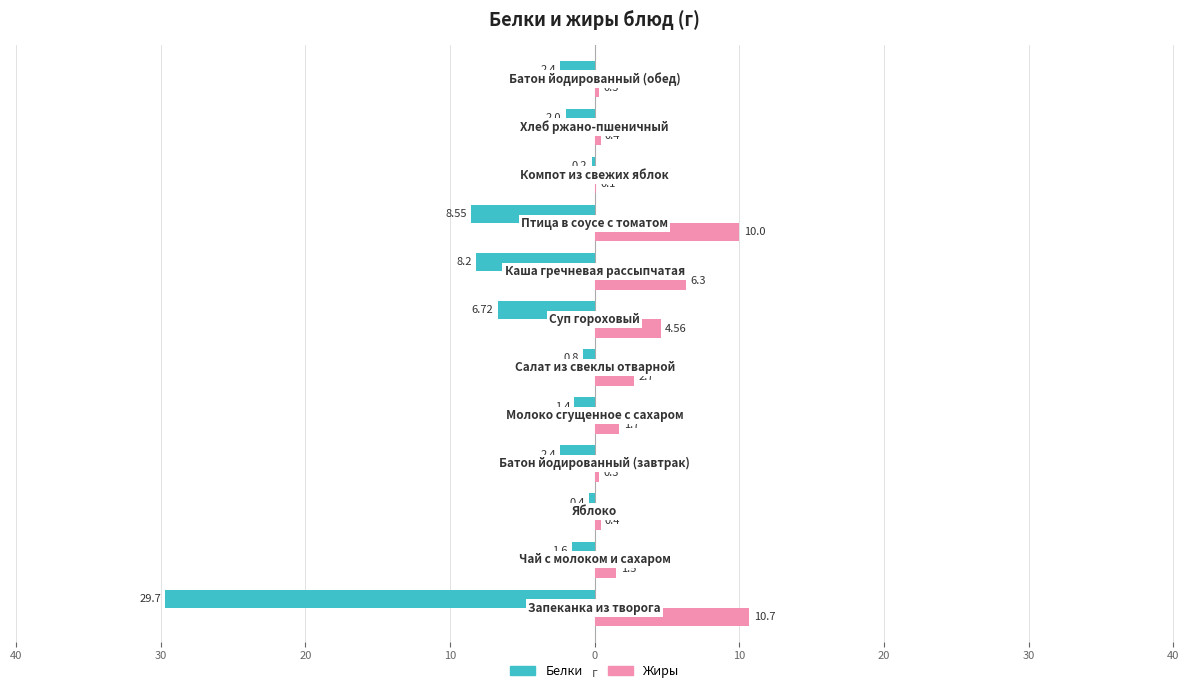

What is the difference between the maximum and minimum values in the Белки series?

29.5